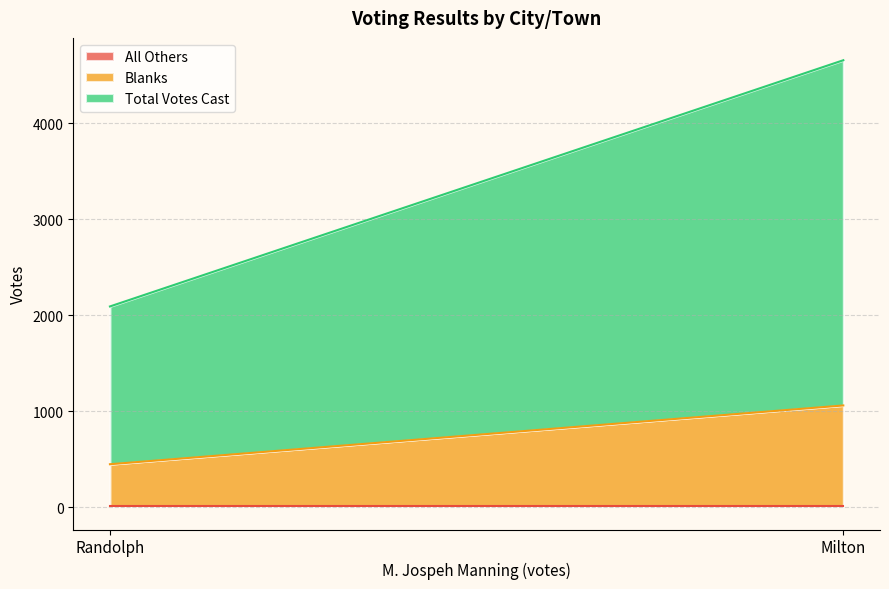

Between Milton and Randolph, which series saw the biggest shift?

Total Votes Cast